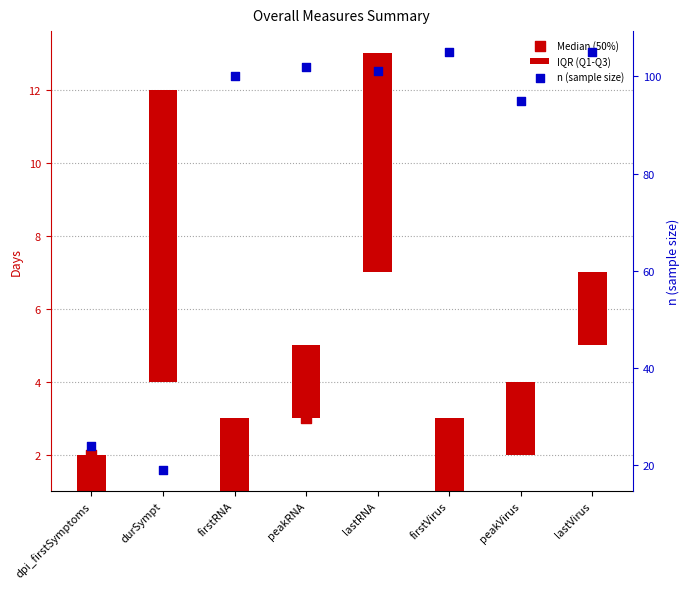

Which series has the largest total across all categories?

n (sample size)